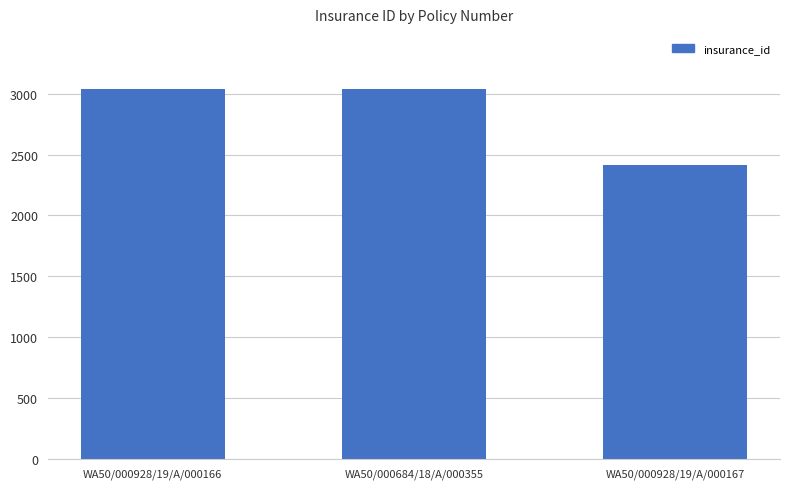

What is the sum of the values at WA50/000928/19/A/000166 and WA50/000684/18/A/000355?

6071